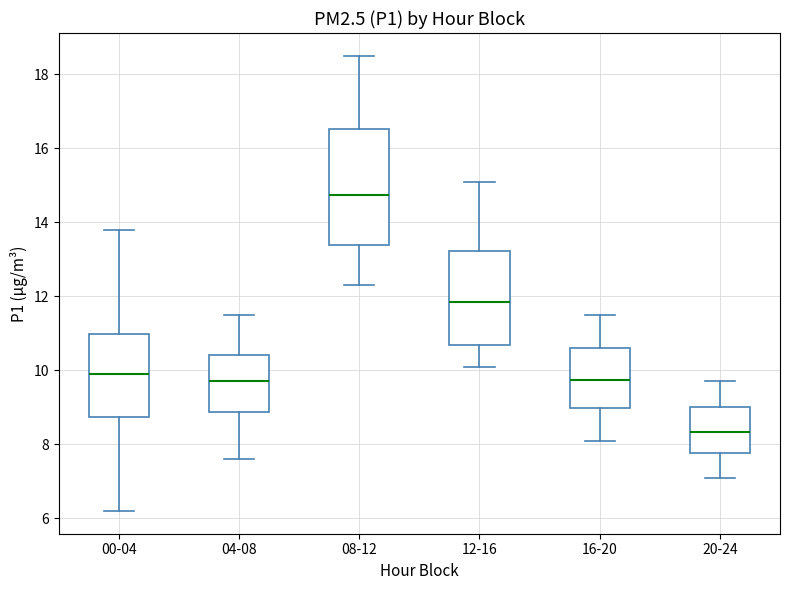

Where does the median line of the box for 20-24 sit on the y-axis? The values are not printed on the chart, so give them approximately, as read against the axis.

8.4